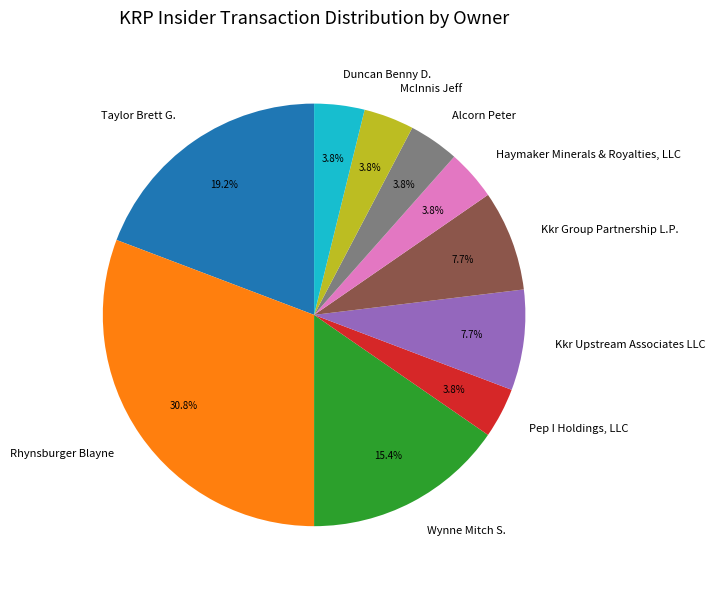

What is the ratio of the value at Kkr Group Partnership L.P. to the value at Wynne Mitch S.?

0.5